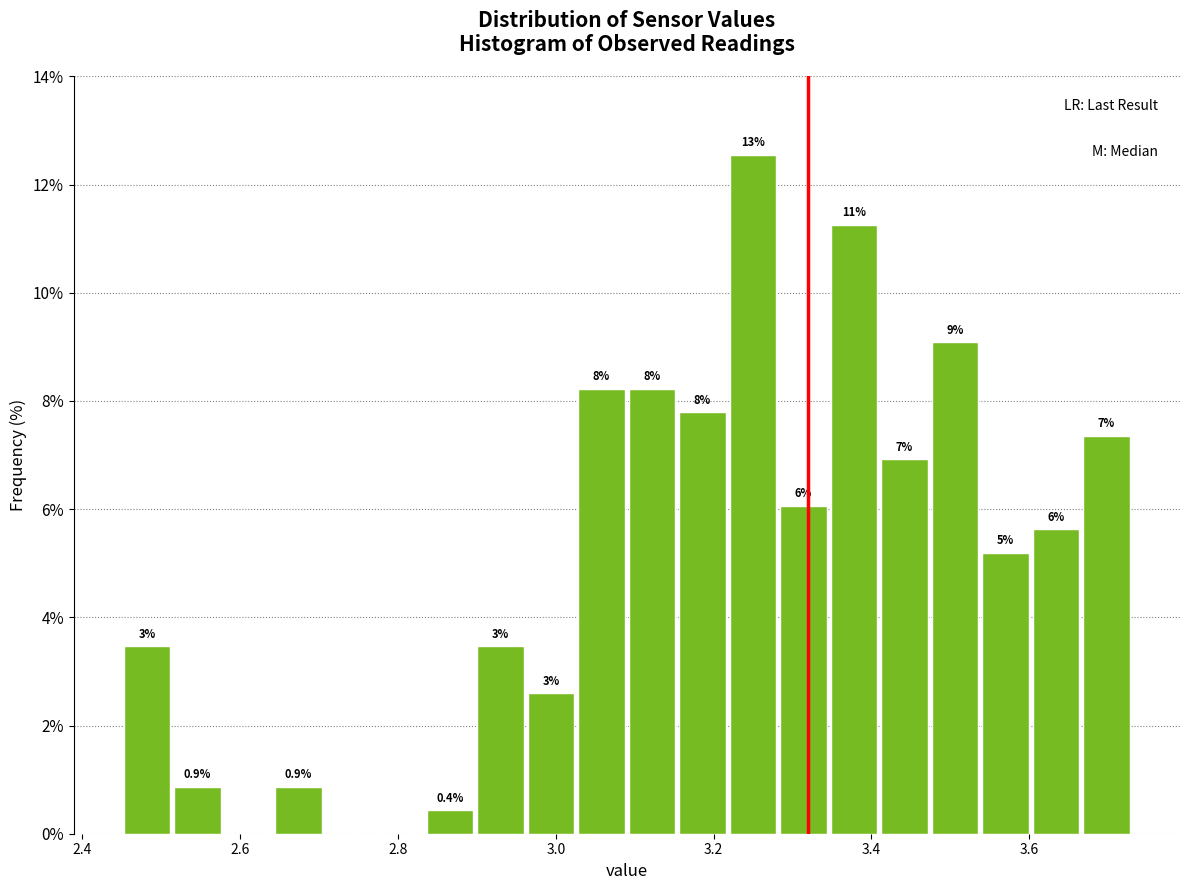

Read against the x-axis, roughly where is the centre of the tallest bar?

3.26